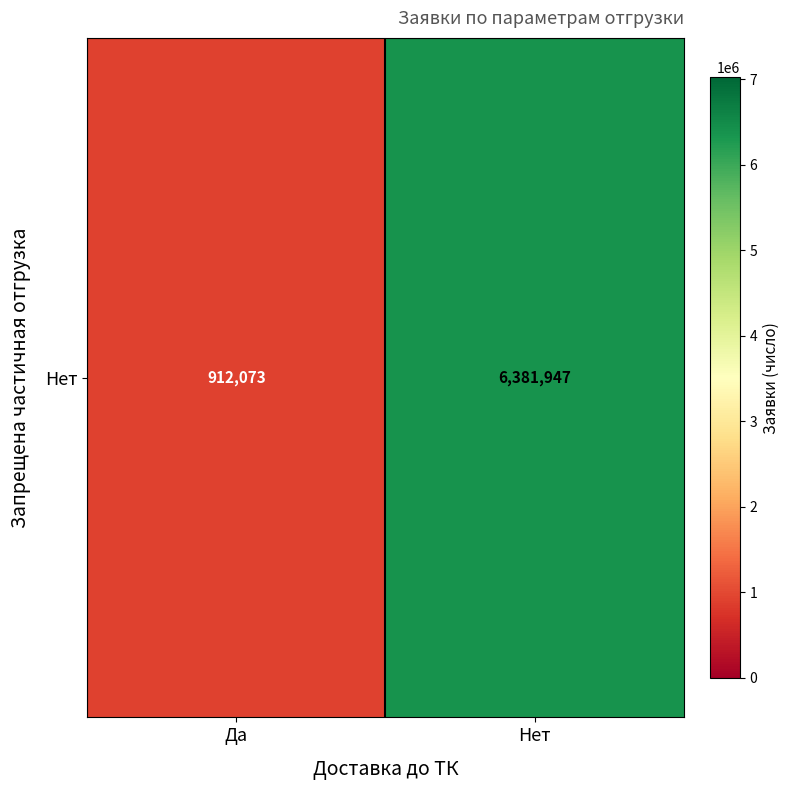

What is the sum of the values at Нет and Да?

7294020